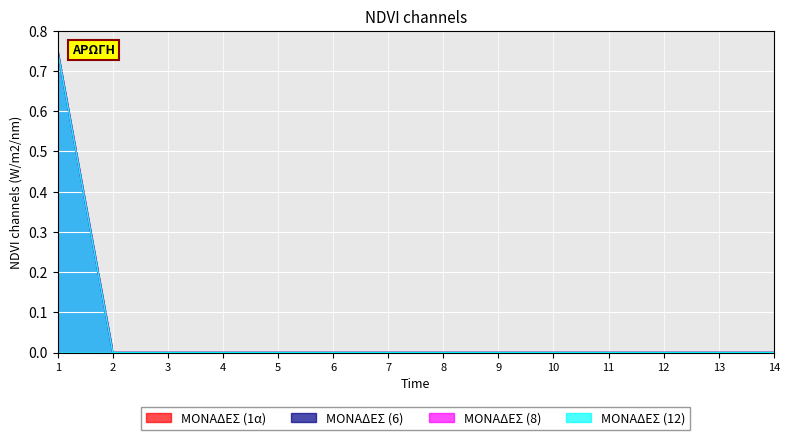

At which category does the chart reach its peak across all series?

1